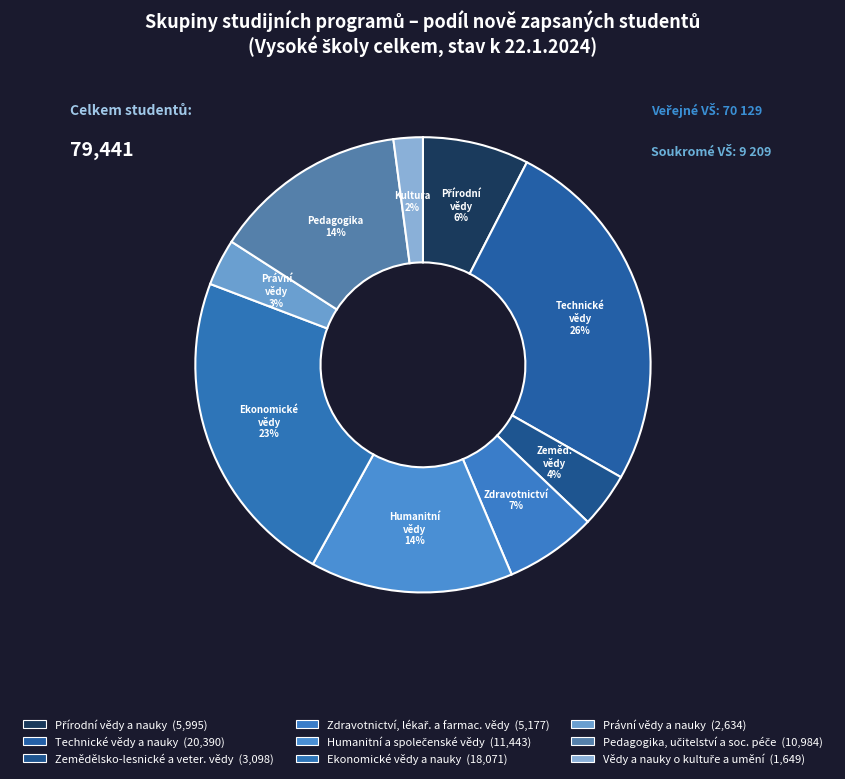

Between Humanitní a společenské vědy and Zemědělsko-lesnické a veter. vědy, which is larger?

Humanitní a společenské vědy